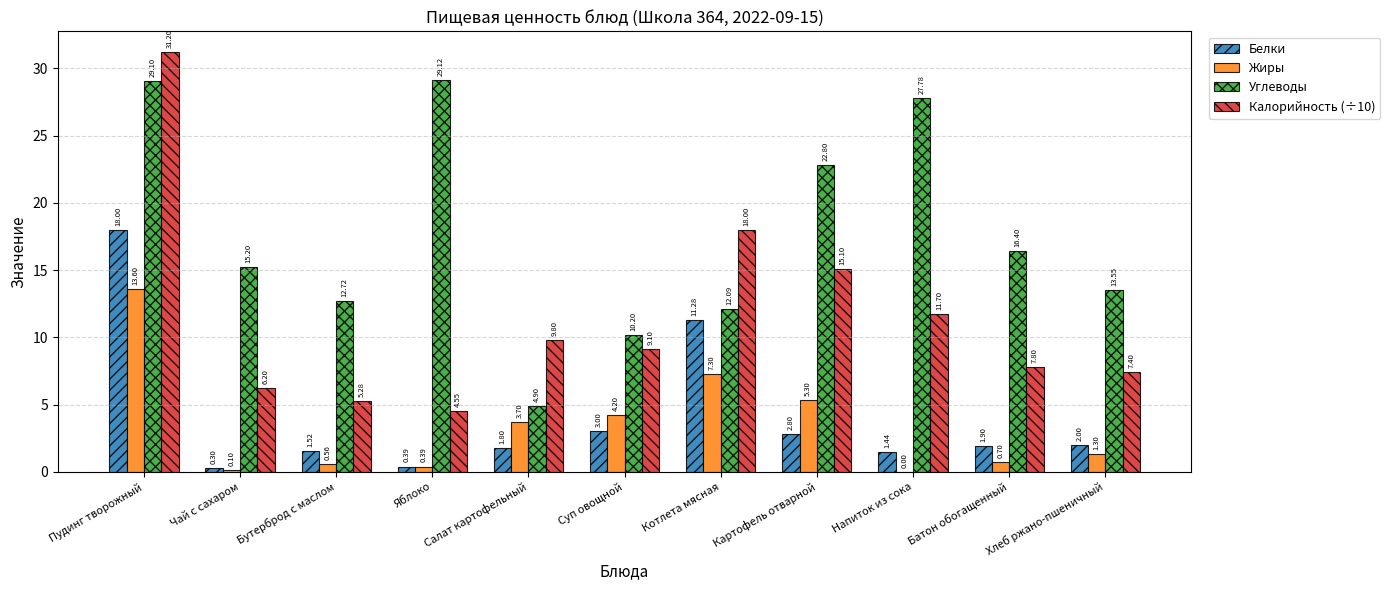

What is the difference between the Углеводы values at Суп овощной and Чай с сахаром?

5.0